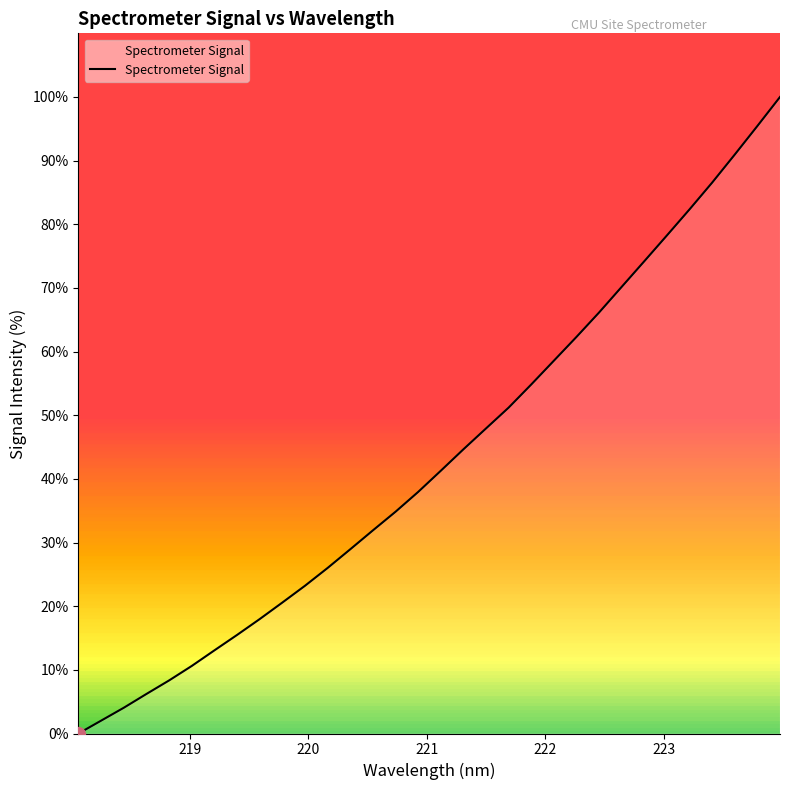

What is the difference between the maximum and minimum values?

100.0